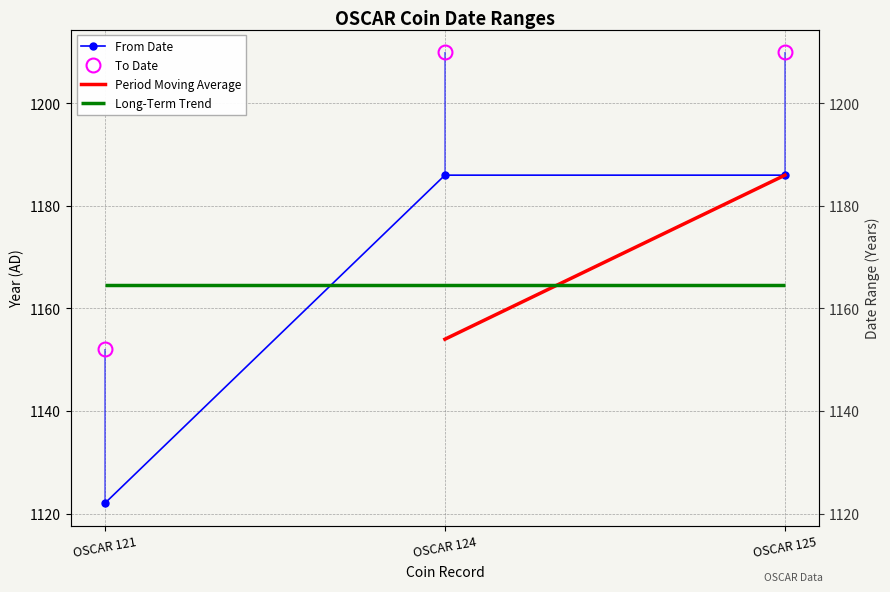

Which category has the lowest value in the To Date series?

OSCAR 121